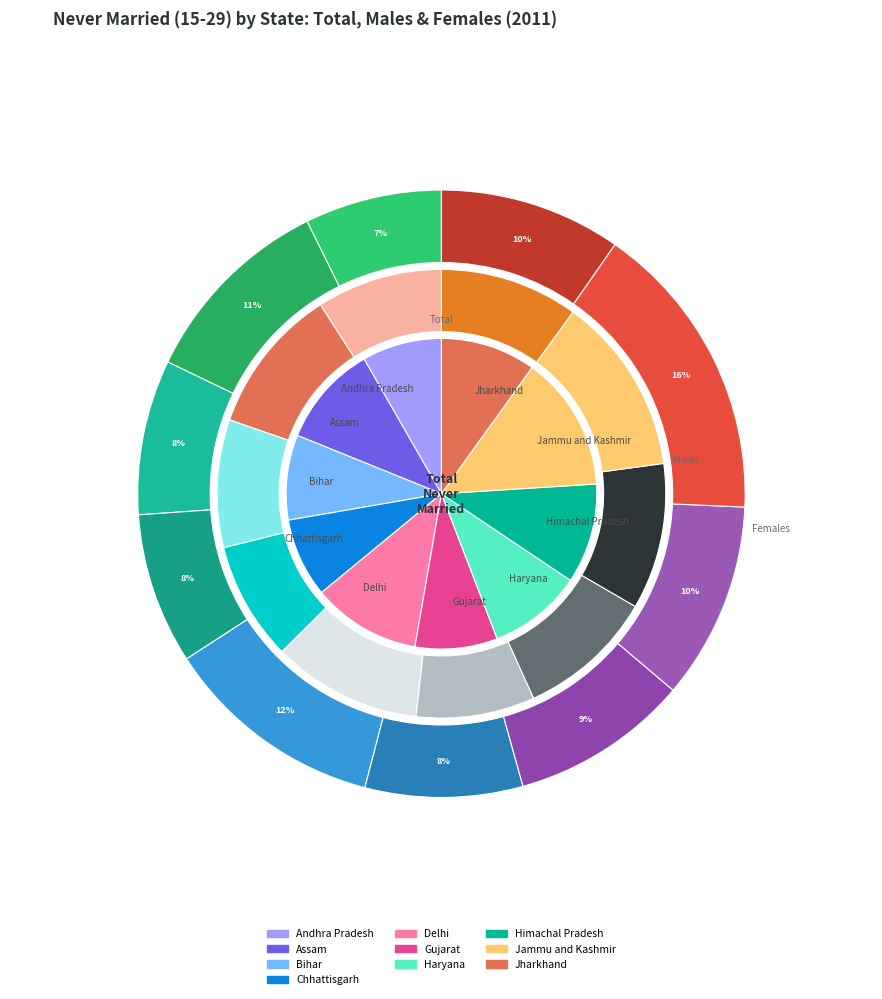

Count the number of slices in the pie.

10